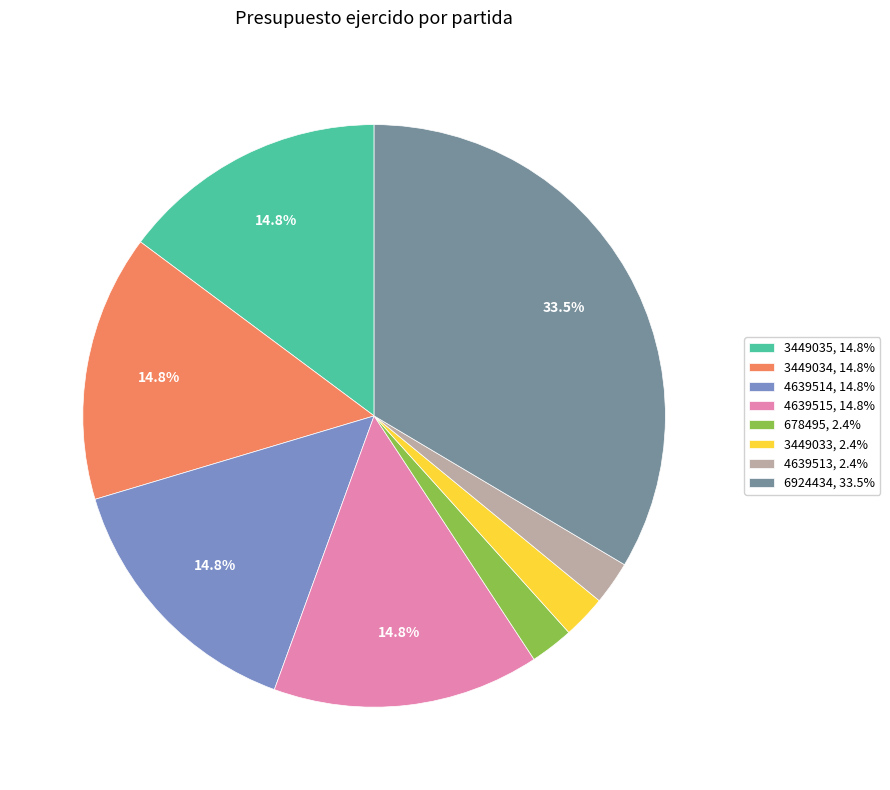

To the nearest percent, what is the difference between the largest and smallest slice percentages?

31%